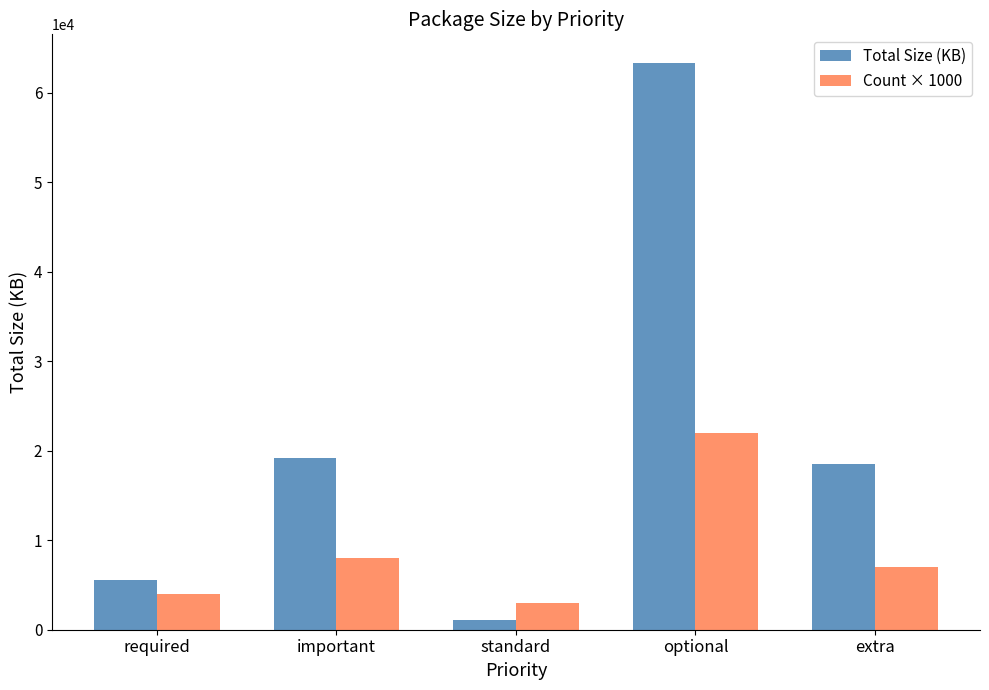

At which category is the sum across all series the highest?

optional